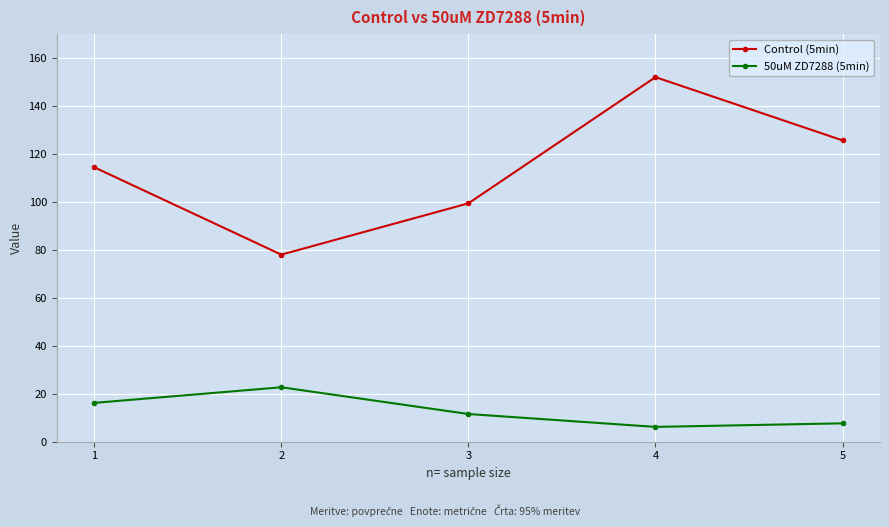

Which series has the largest total across all categories?

Control (5min)